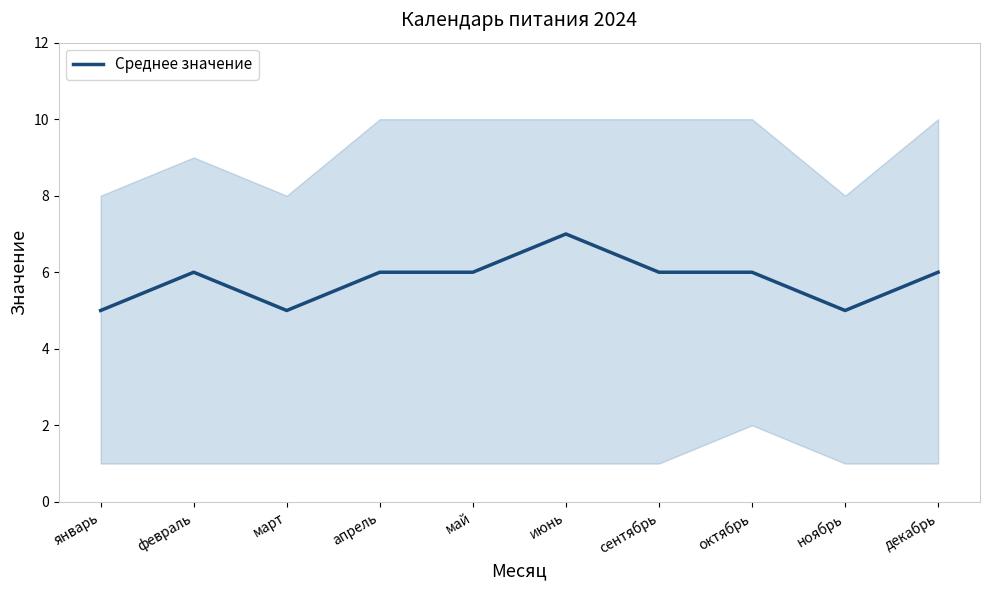

Where does the data first go above 6?

июнь